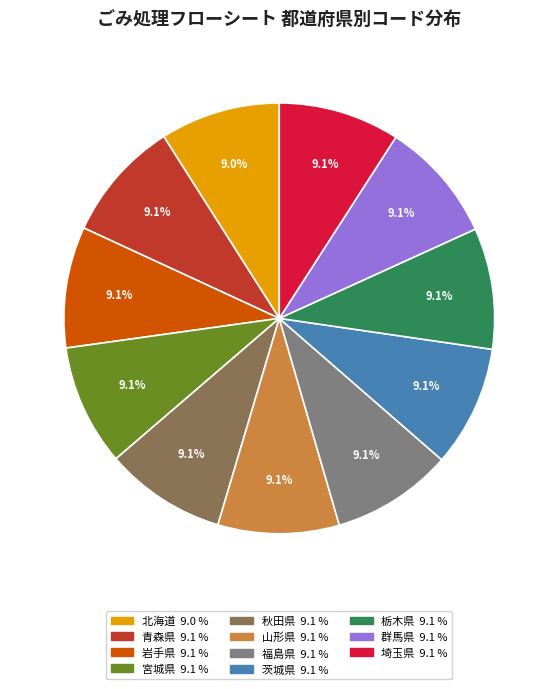

Does 山形県 account for over 50% of the chart?

No